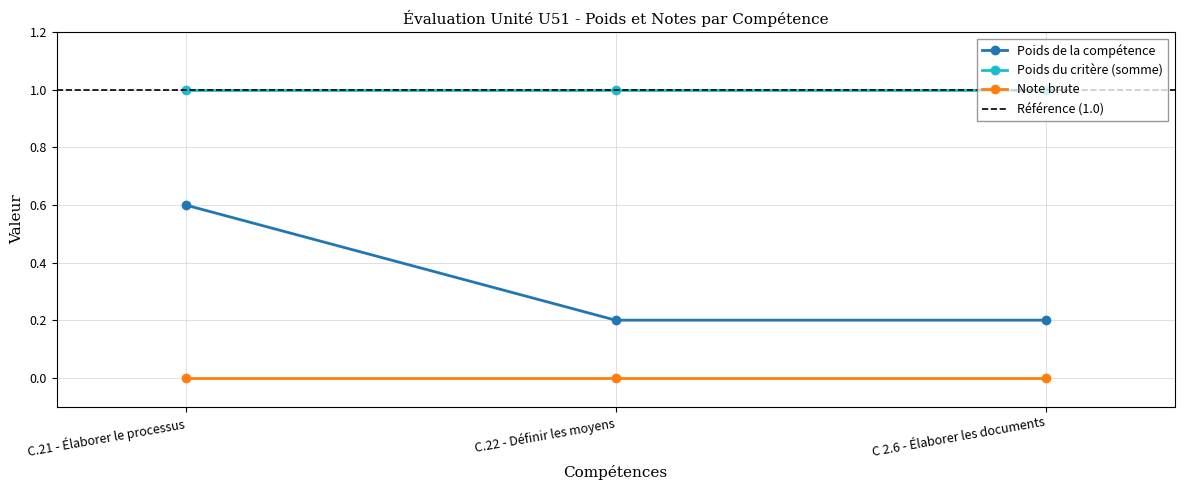

Reading left to right, list all the values displayed in this chart.

Poids de la compétence: 0.6	0.2	0.2
Poids du critère (somme): 1.0	1.0	1.0
Note brute: 0.0	0.0	0.0